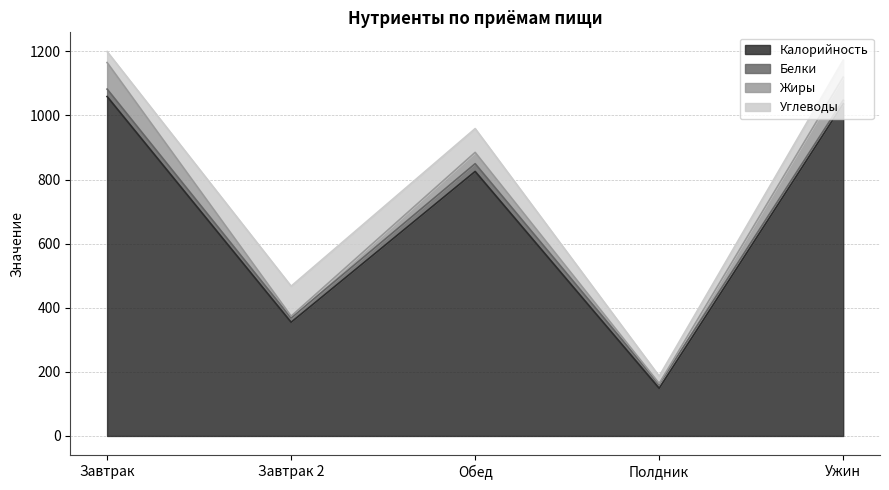

Which category has the highest value across all series?

Завтрак